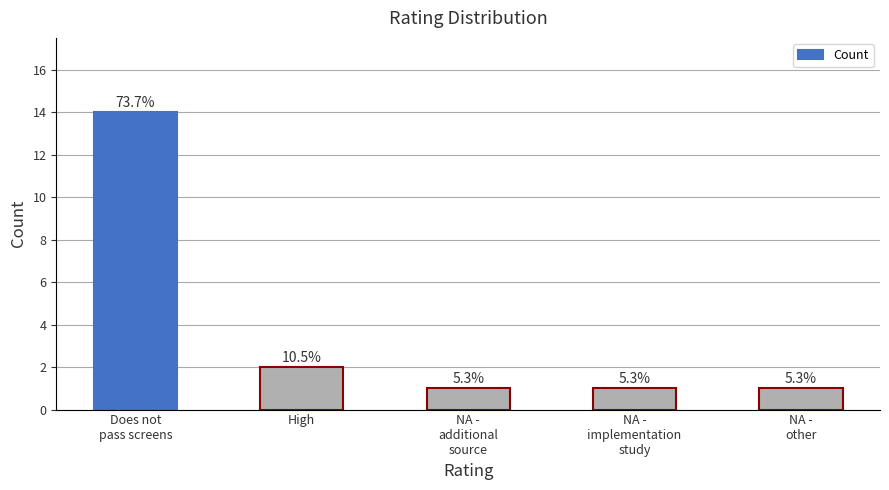

What is the value of the 1st bar from the left?

14